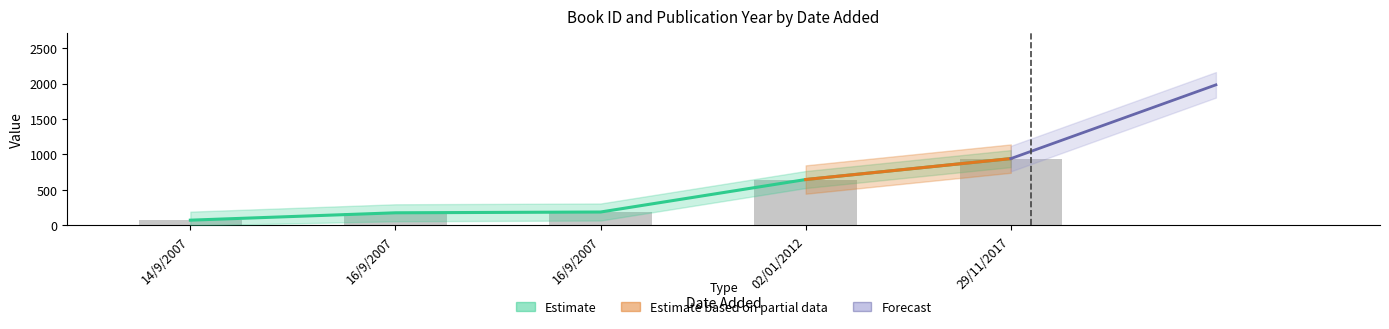

Approximately how many times larger is the value at 02/01/2012 compared to 14/9/2007?

8.7